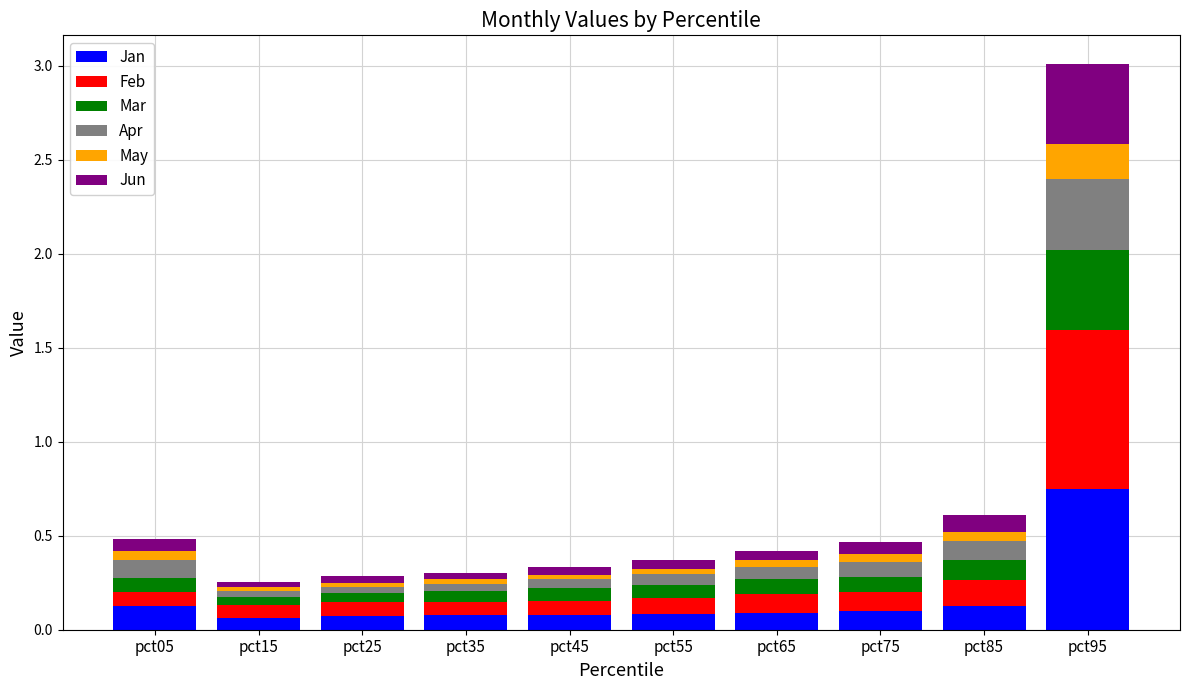

Which category has the highest value in the Jan series?

pct95